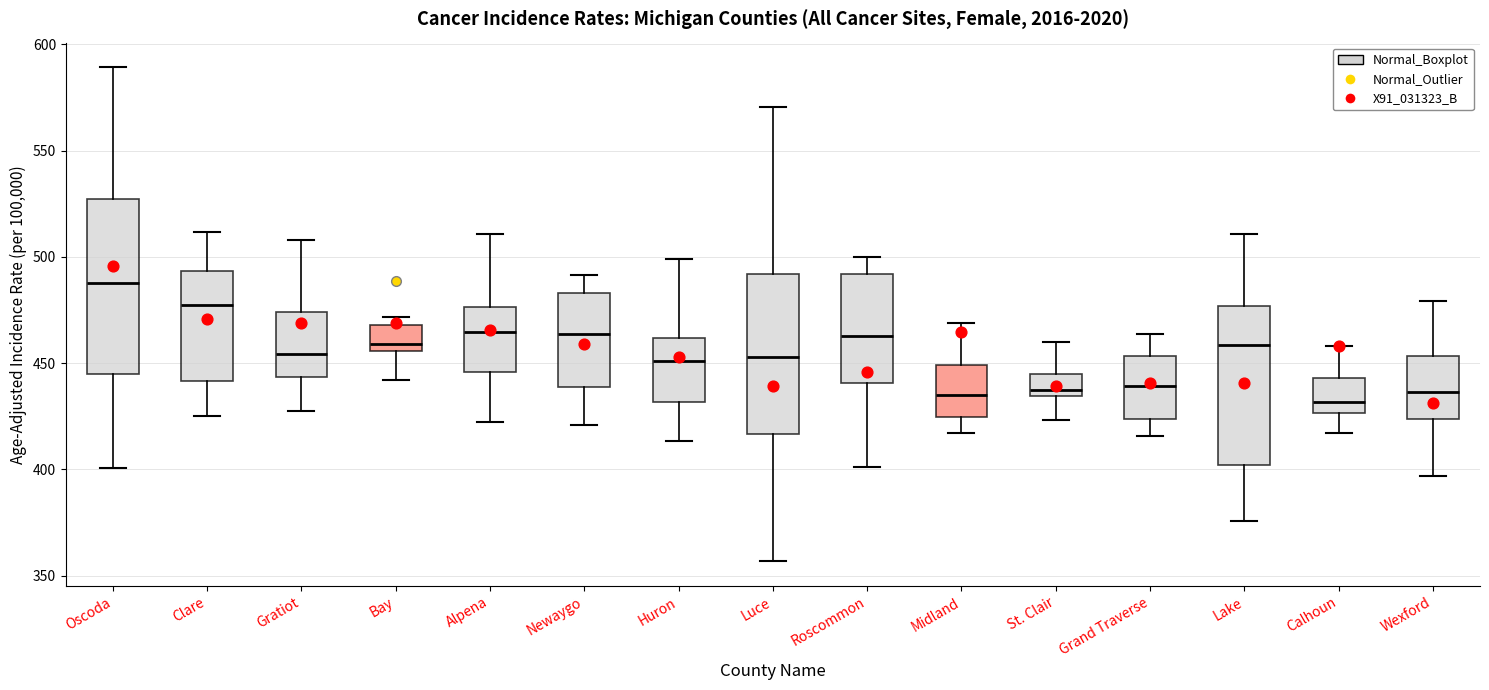

Reading left to right, transcribe this box plot: for each box, give where its median line is, the range the box spans, and where its two whiskers end, as read against the y-axis. The values are not printed on the chart, so give them approximately, as read against the axis.

Oscoda: median 490, box 445 to 525, whiskers 400 to 590
Clare: median 475, box 440 to 495, whiskers 425 to 510
Gratiot: median 455, box 445 to 475, whiskers 430 to 510
Bay: median 460, box 455 to 470, whiskers 440 to 470 (just above the box's upper edge)
Alpena: median 465, box 445 to 475, whiskers 420 to 510
Newaygo: median 465, box 440 to 485, whiskers 420 to 490
Huron: median 450, box 430 to 460, whiskers 415 to 500
Luce: median 455, box 415 to 490, whiskers 355 to 570
Roscommon: median 465, box 440 to 490, whiskers 400 to 500
Midland: median 435, box 425 to 450, whiskers 415 to 470
St. Clair: median 435 (just above the box's lower edge), box 435 to 445, whiskers 425 to 460
Grand Traverse: median 440, box 425 to 455, whiskers 415 to 465
Lake: median 460, box 400 to 475, whiskers 375 to 510
Calhoun: median 430, box 425 to 445, whiskers 415 to 460
Wexford: median 435, box 425 to 455, whiskers 395 to 480